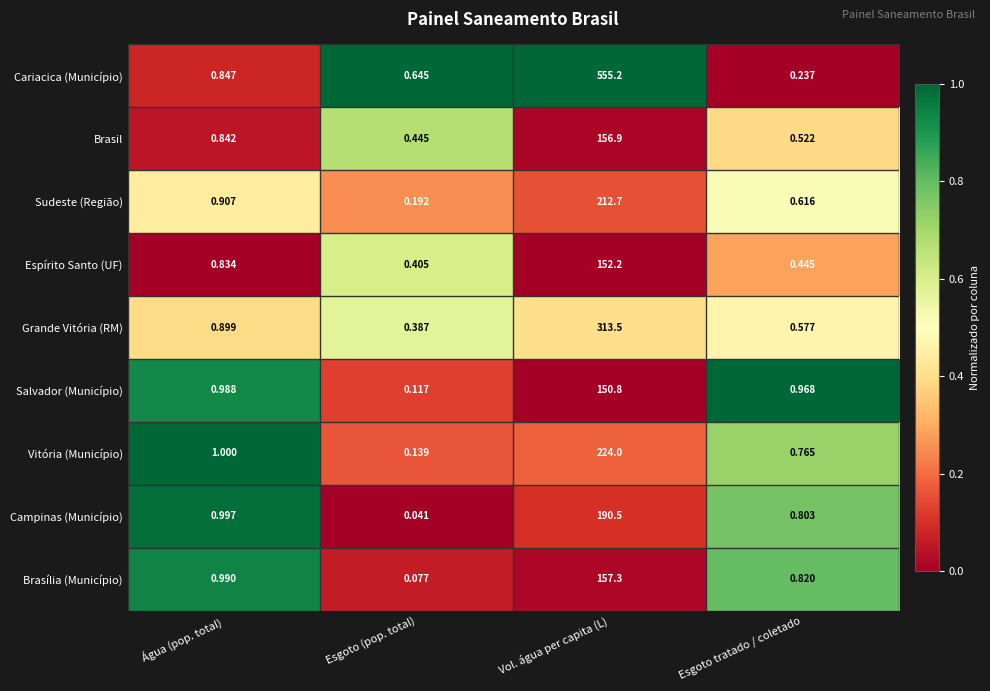

Rank the series at Água (pop. total) from lowest to highest value.

Espírito Santo (UF), Brasil, Cariacica (Município), Grande Vitória (RM), Sudeste (Região), Salvador (Município), Brasília (Município), Campinas (Município), Vitória (Município)